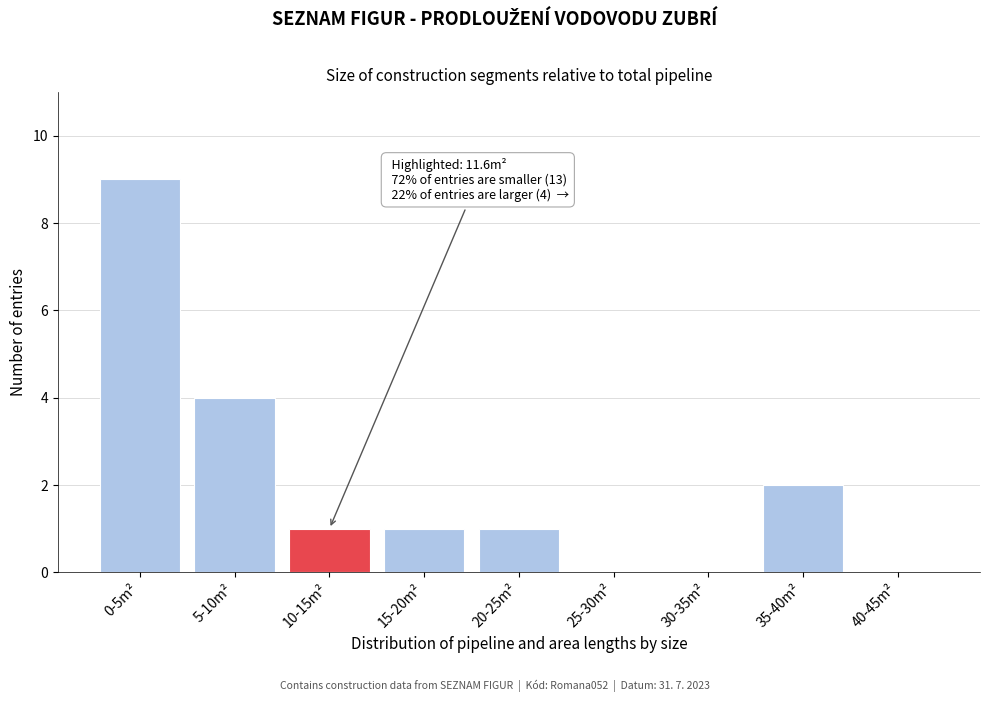

Reading right to left, list all the values displayed in this chart.

40-45m²=0	35-40m²=2	30-35m²=0	25-30m²=0	20-25m²=1	15-20m²=1	10-15m²=1	5-10m²=4	0-5m²=9